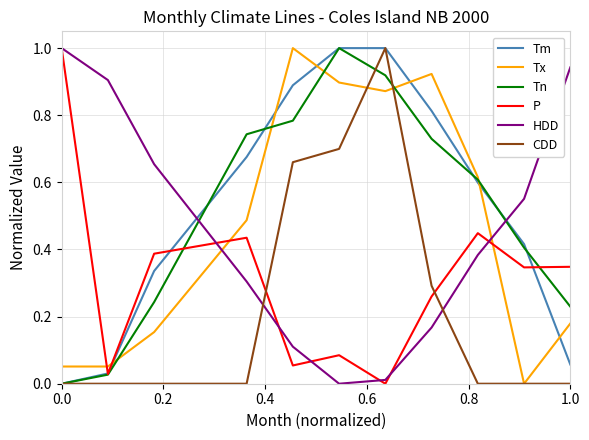

Which series ends up on top after the final intersection of HDD and Tn?

HDD